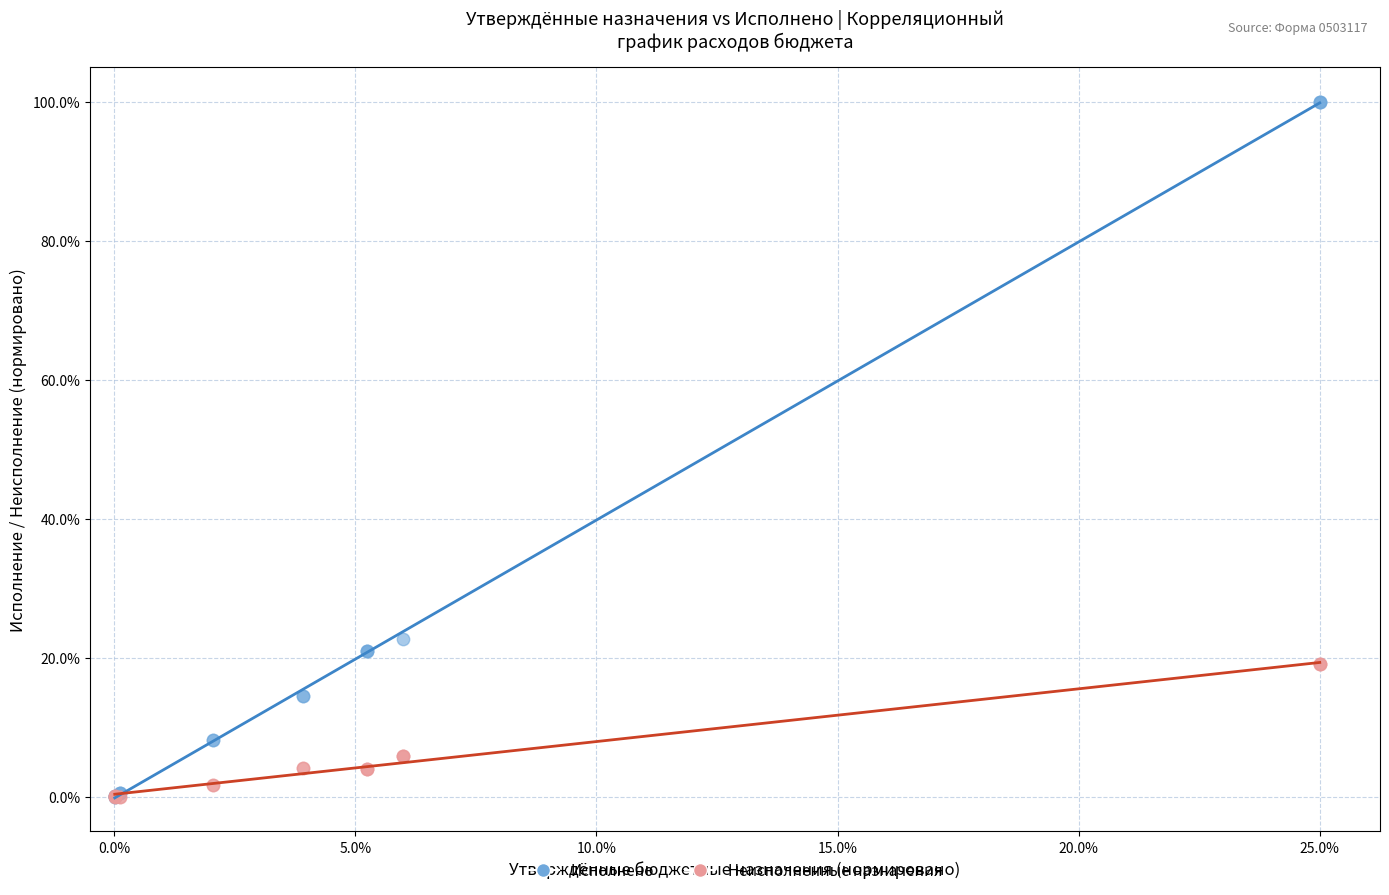

Which series reaches the maximum Y coordinate?

Исполнено